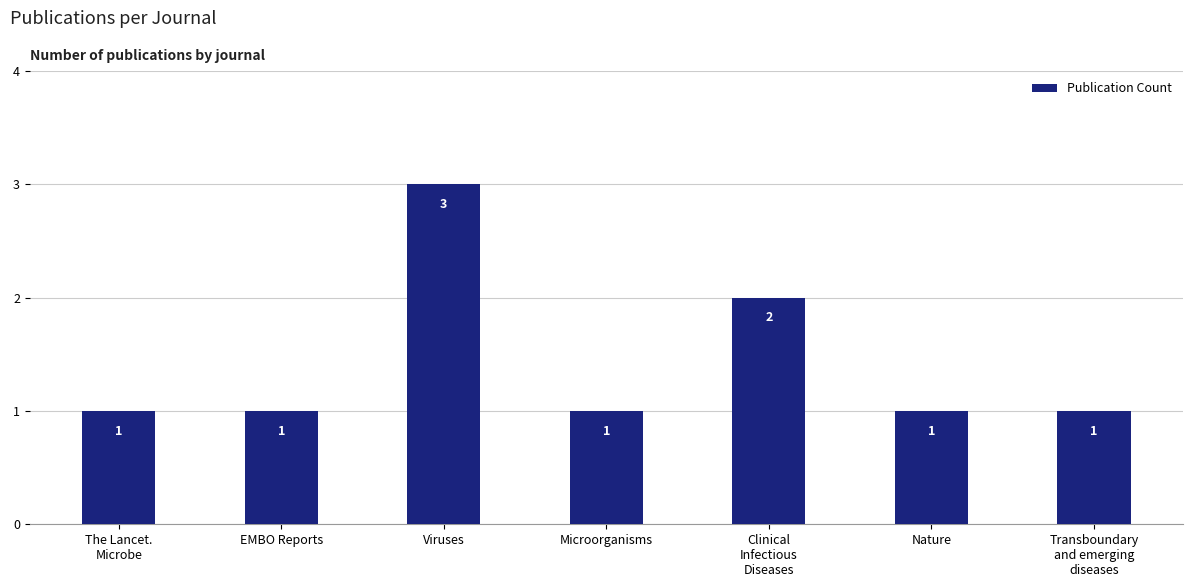

What is the difference between the maximum and minimum values?

2